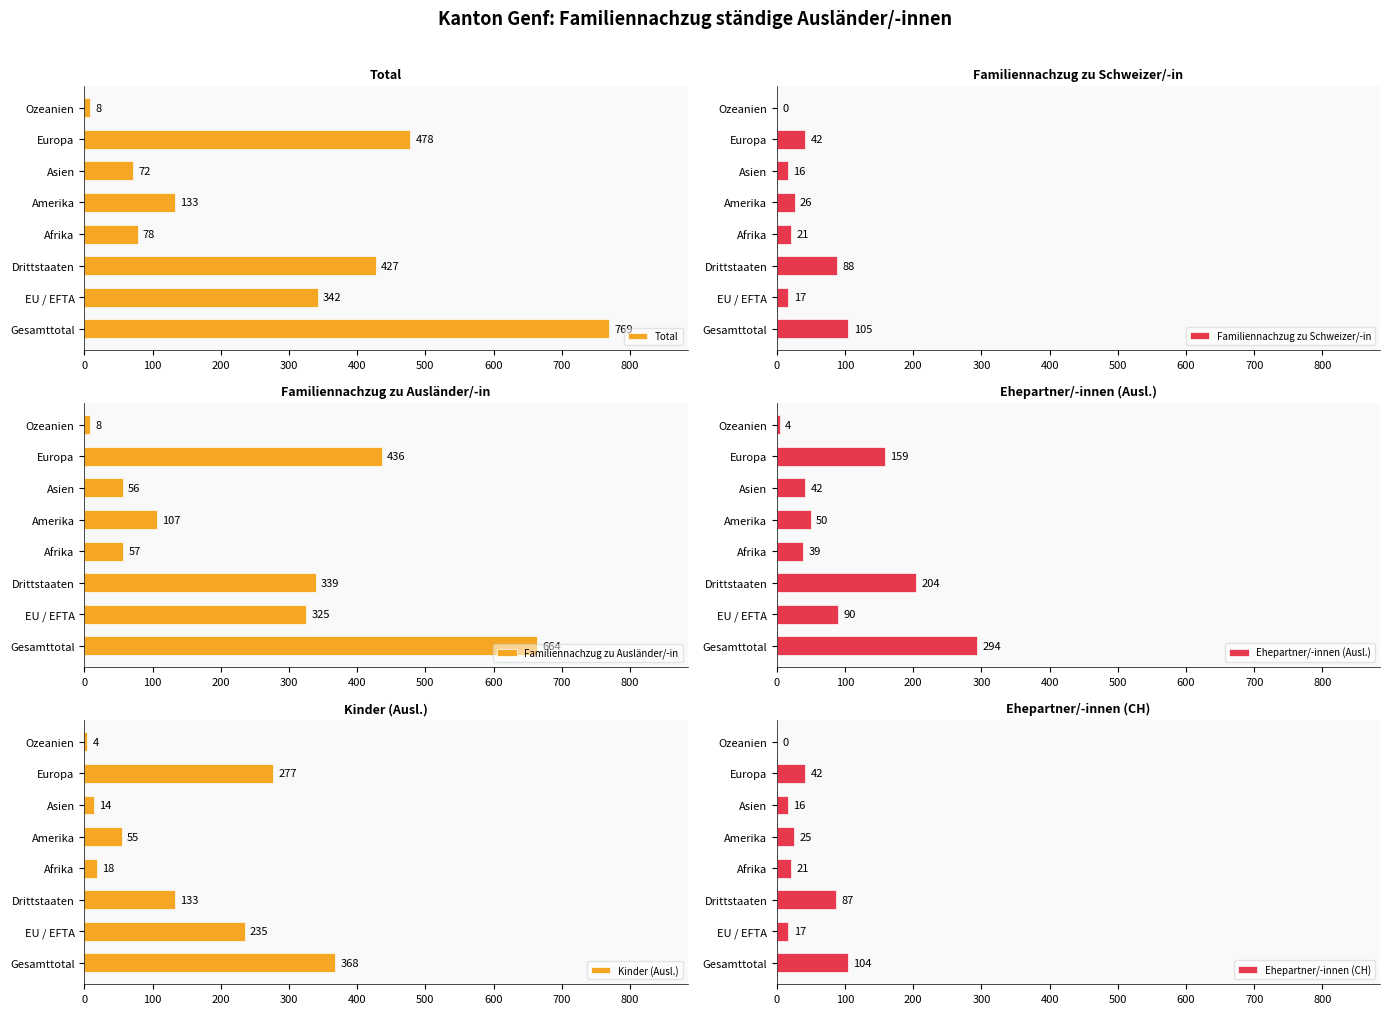

How many data points in Familiennachzug zu Ausländer/-in are less than 325?

4